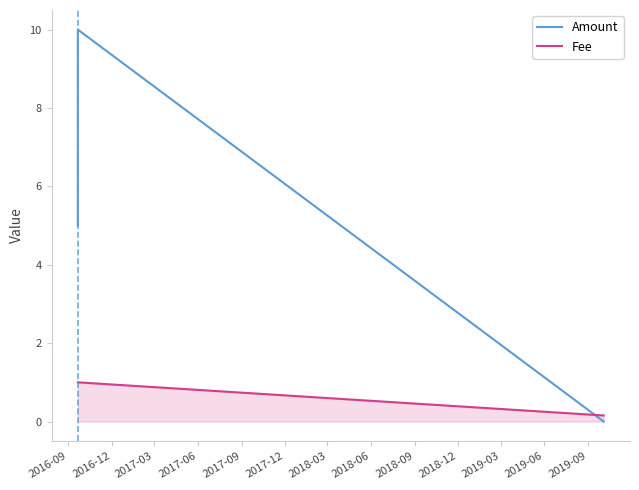

At how many categories does at least one series exceed 9?

1